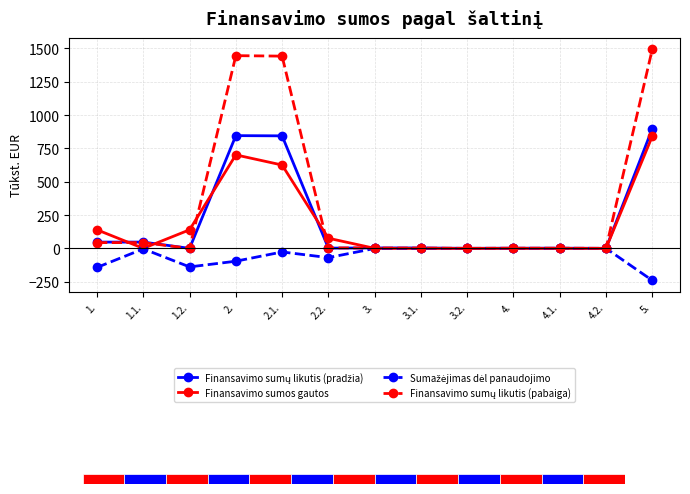

What is the label of the 3rd bar from the right?

4.1.